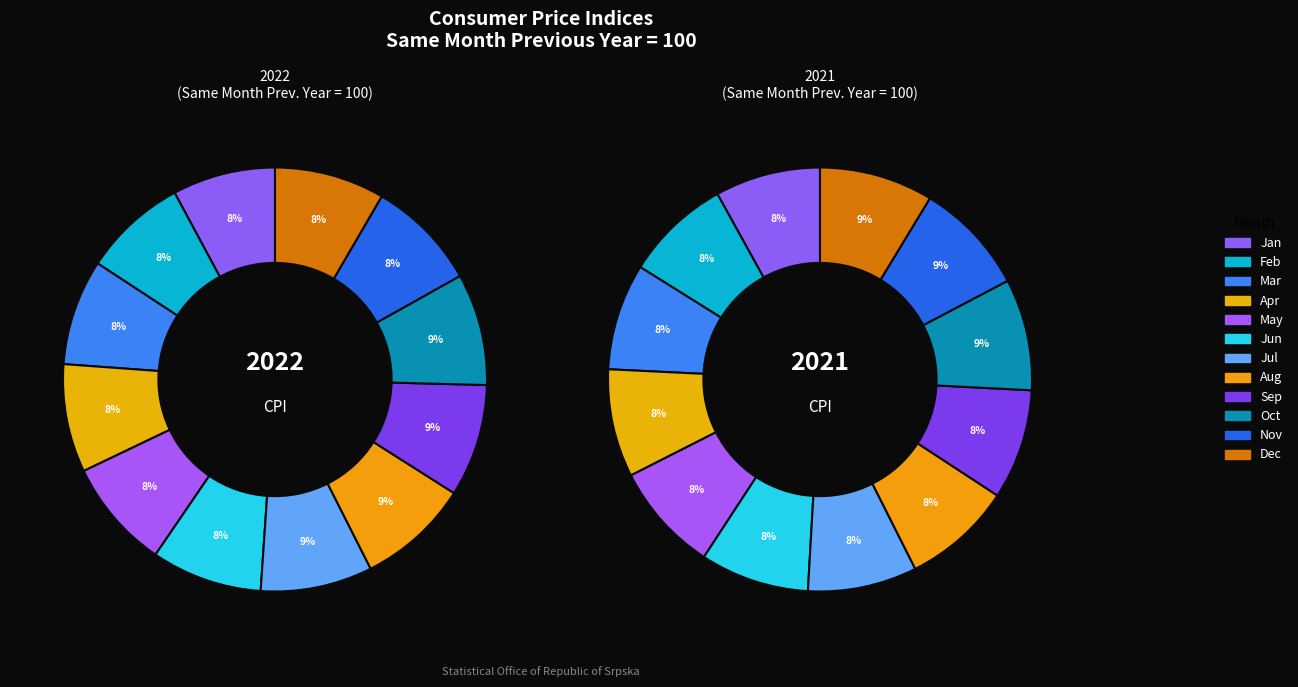

Count the number of slices in the pie.

12